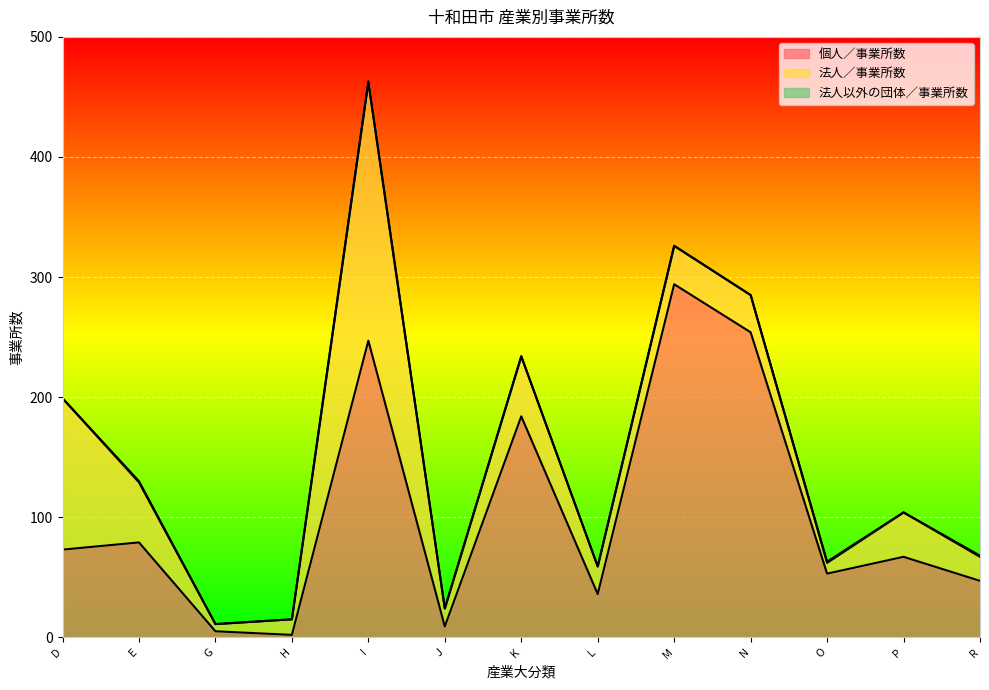

Is the value of 法人以外の団体／事業所数 at M 宿泊業，飲食サービス業 greater than the value of 個人／事業所数 at L 学術研究，専門・技術サービス業?

No